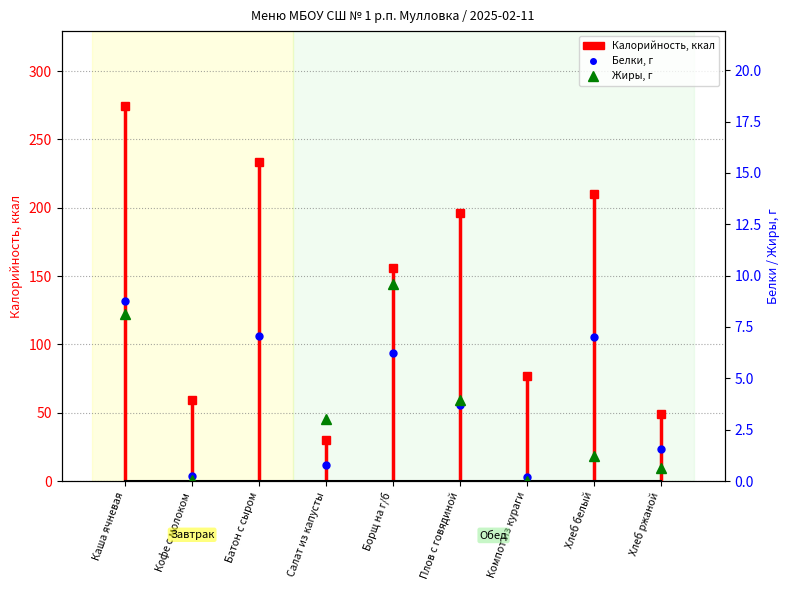

After their last crossing, which series has the higher values: Жиры, г or Белки, г?

Белки, г